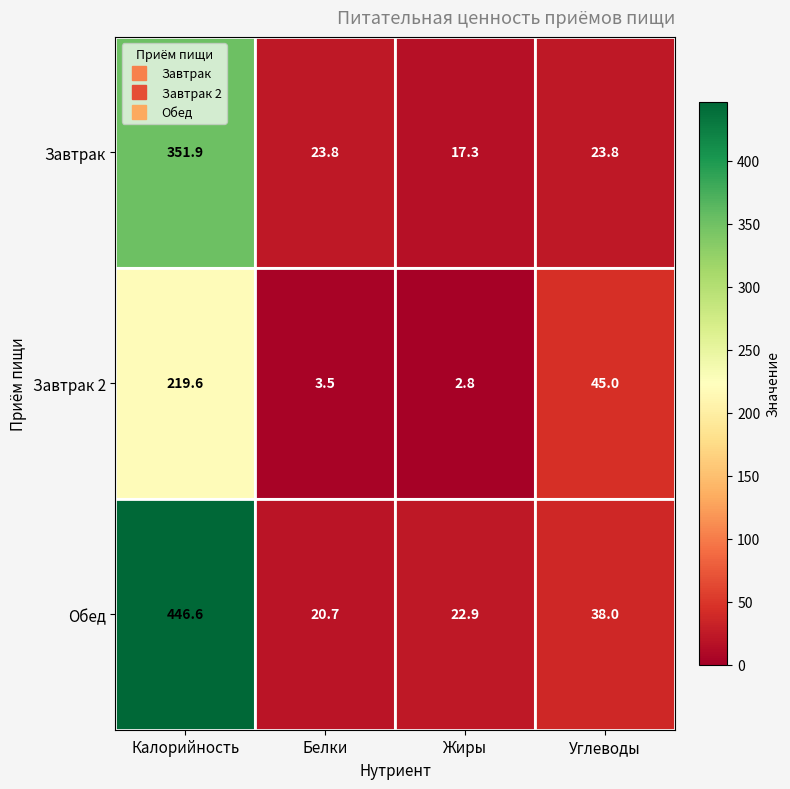

Count the number of categories in the chart.

4